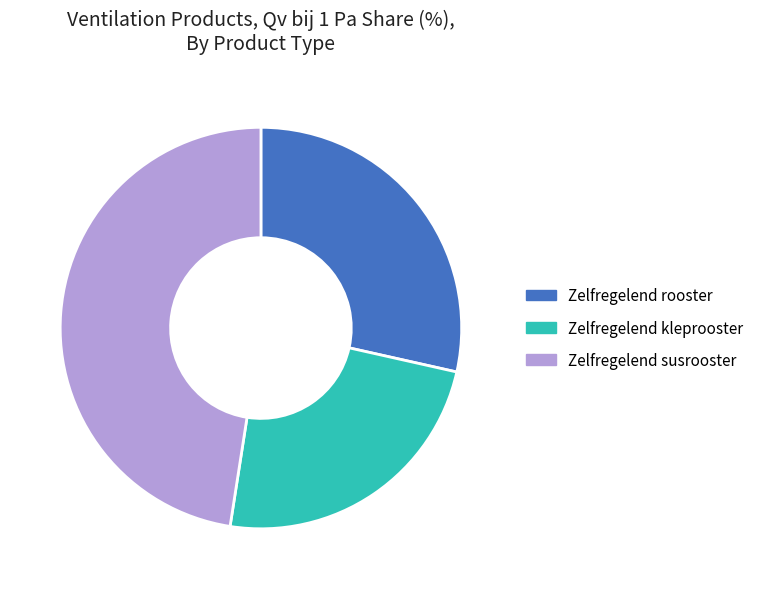

How many slices are in this pie chart?

3